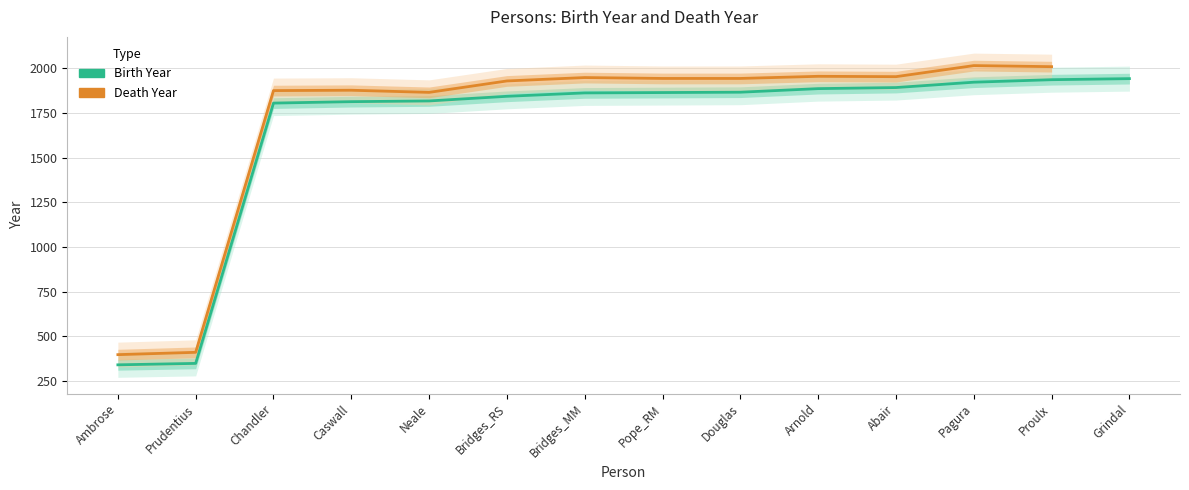

What is the label of the 2nd point from the left?

Prudentius